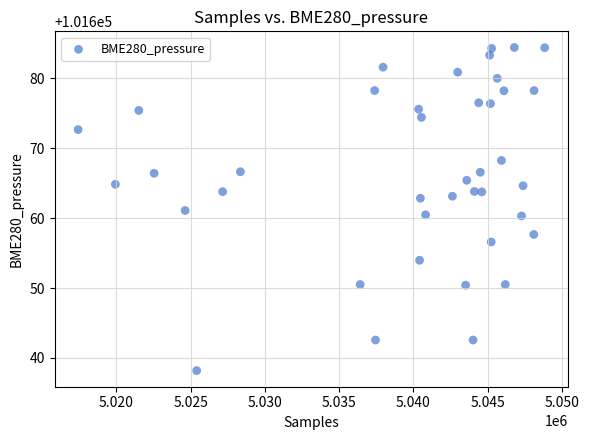

What is the range of Y values (max minus min)?

46.2